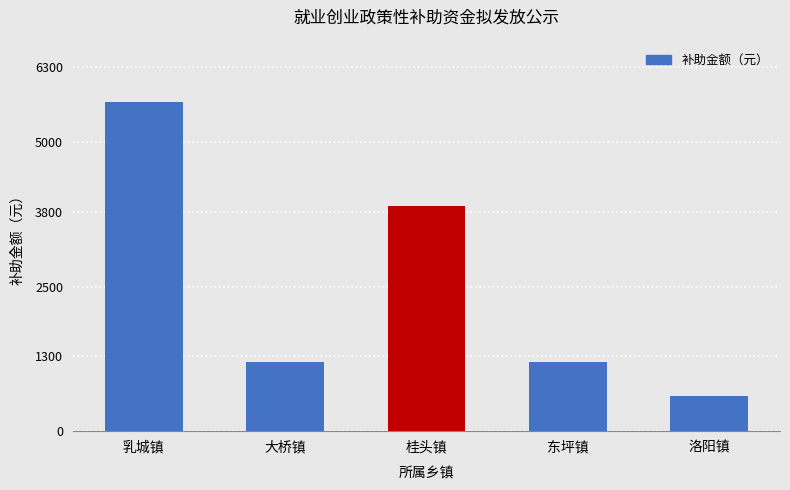

What is the difference between the values at 东坪镇 and 洛阳镇?

600